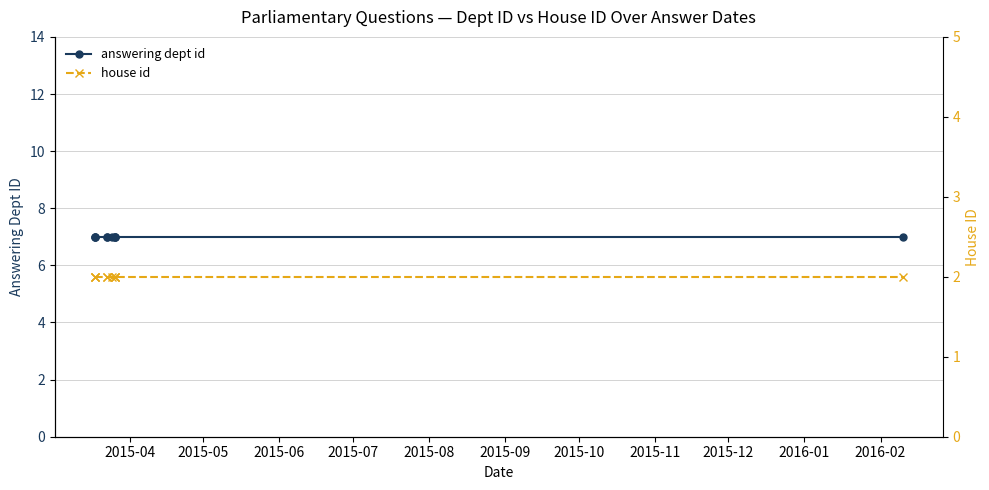

Rank the series at 2015-09 from lowest to highest value.

house id, answering dept id